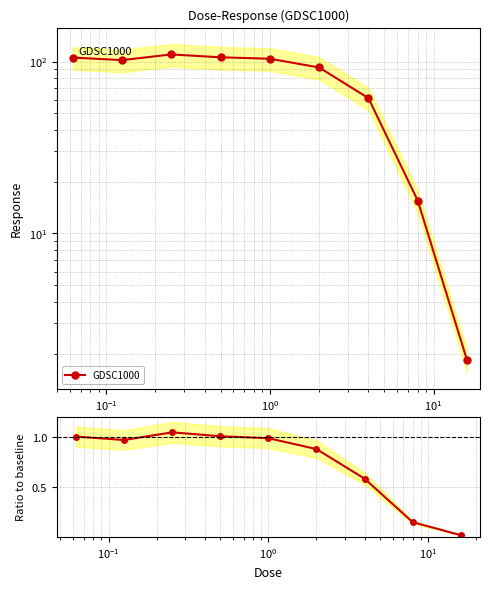

The chart shows a value of 0.2 at 7. True or false?

False